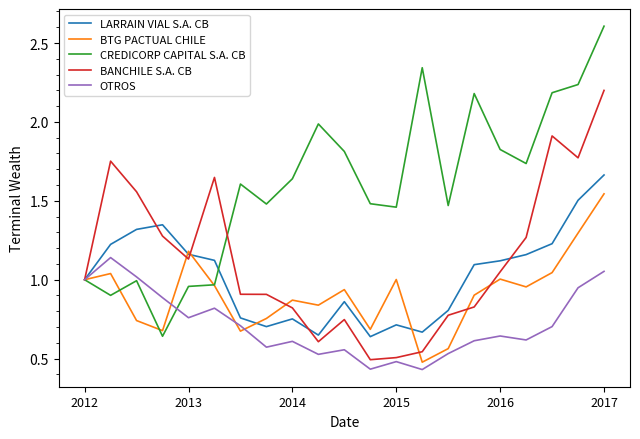

True or false: BTG PACTUAL CHILE and CREDICORP CAPITAL S.A. CB cross at least once.

True